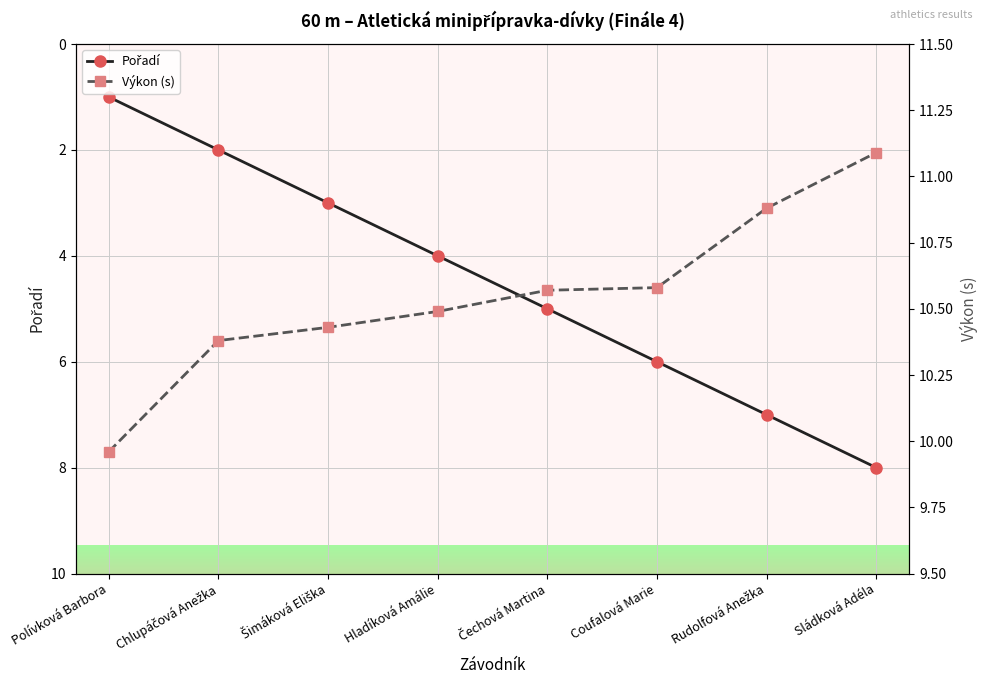

True or false: Pořadí has a value of 1.4 at Polívková Barbora.

False